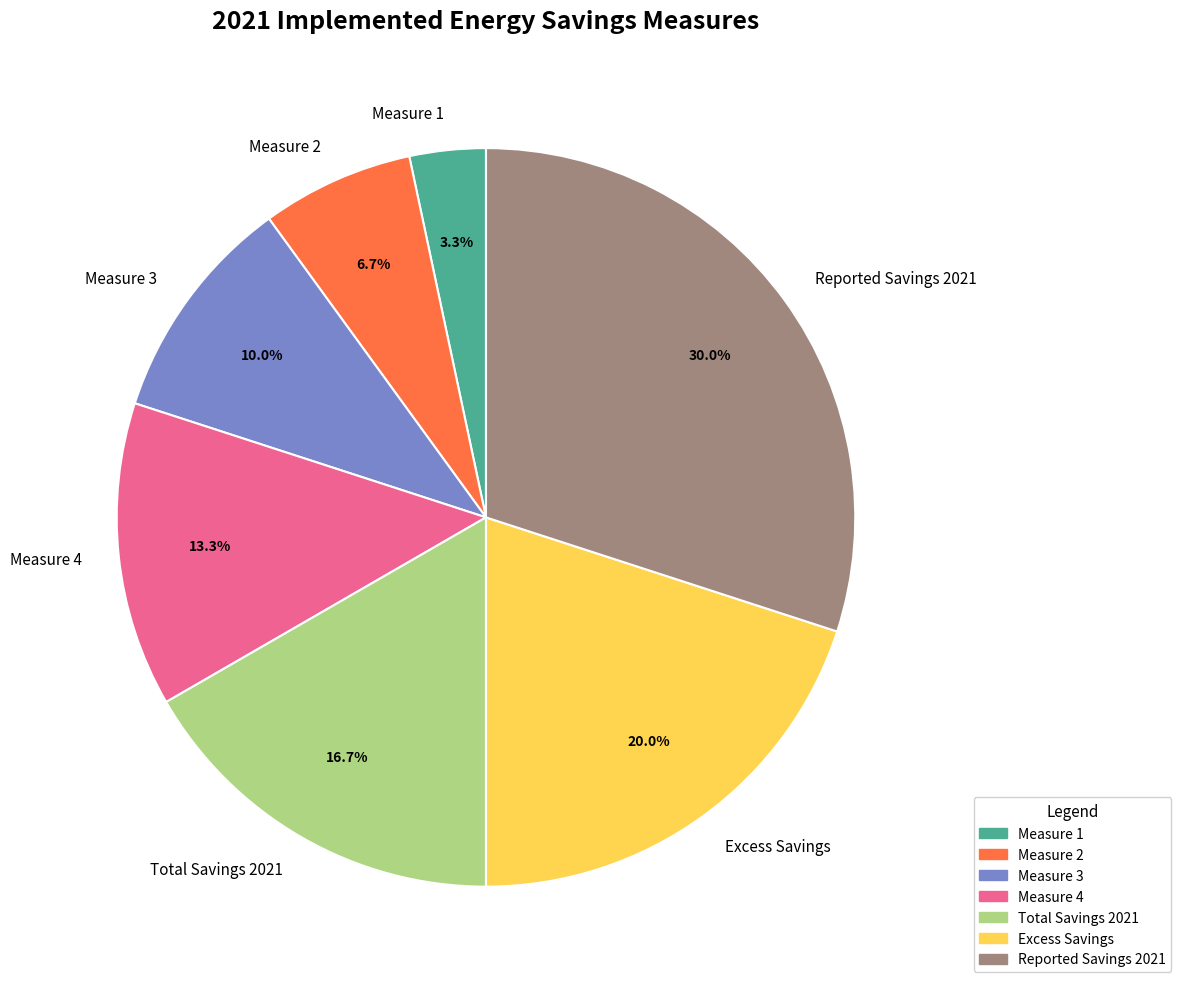

What is the ratio of the value at Measure 4 to the value at Reported Savings 2021?

0.4